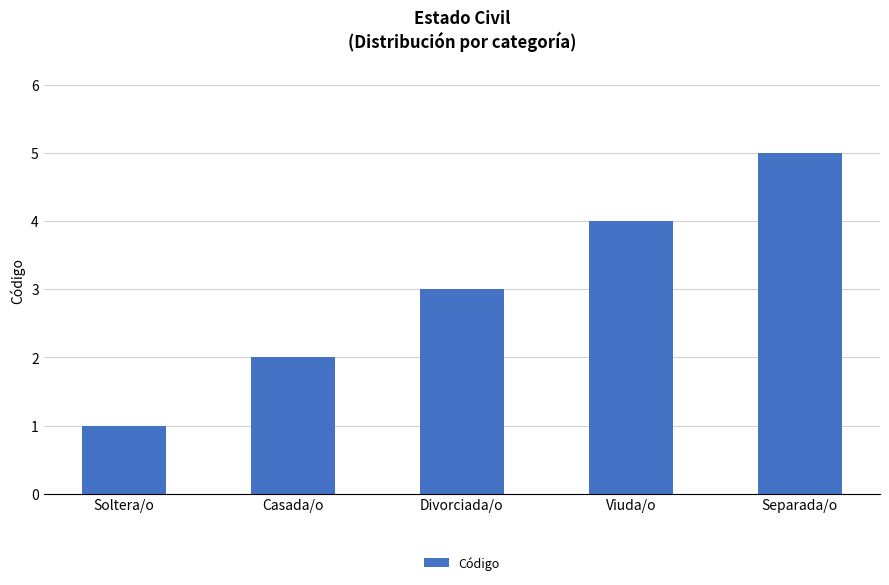

List the labels in order of value, largest first.

Separada/o, Viuda/o, Divorciada/o, Casada/o, Soltera/o